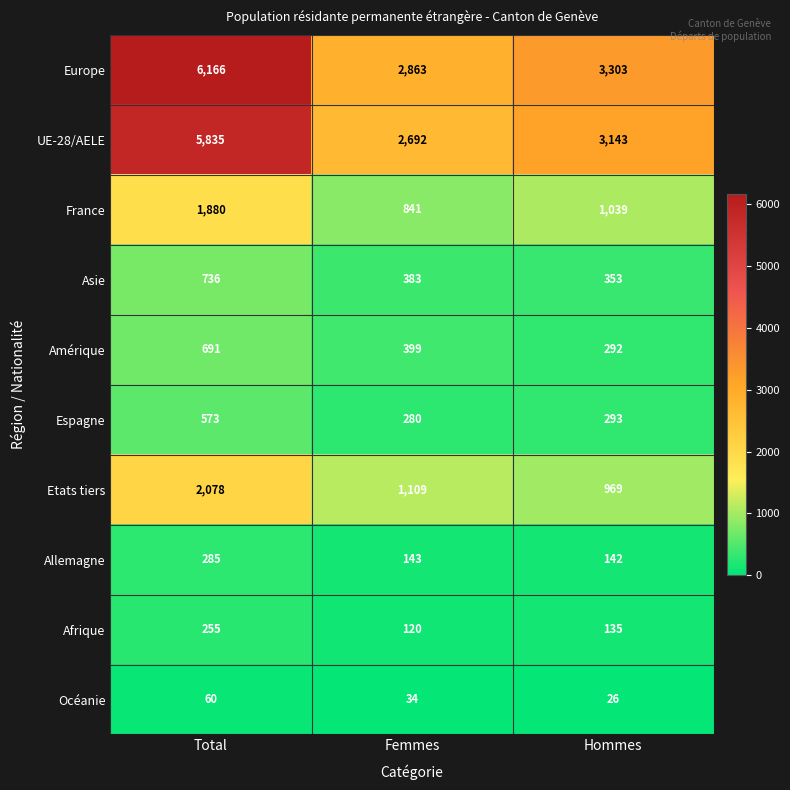

At which category is the sum across all series the highest?

Total